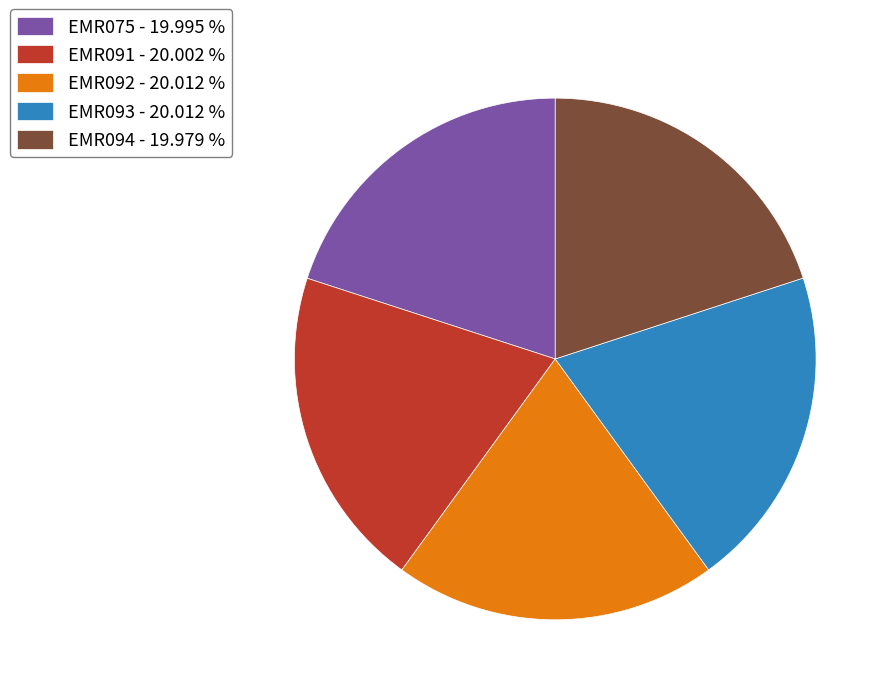

Combined, do EMR093 - 20.012 % and EMR092 - 20.012 % account for over 50%?

No